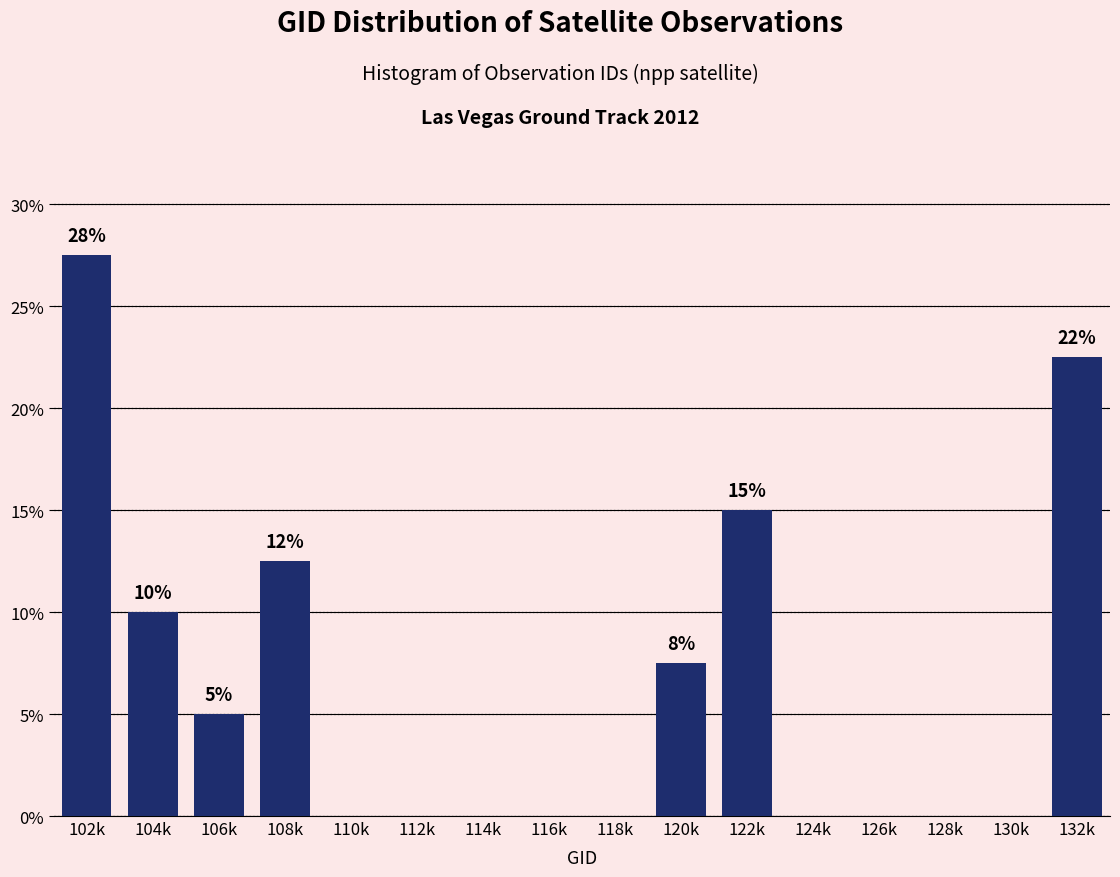

Reading left to right, what are all the values shown in this chart?

102k=27.5	104k=10.0	106k=5.0	108k=12.5	110k=0.0	112k=0.0	114k=0.0	116k=0.0	118k=0.0	120k=7.5	122k=15.0	124k=0.0	126k=0.0	128k=0.0	130k=0.0	132k=22.5